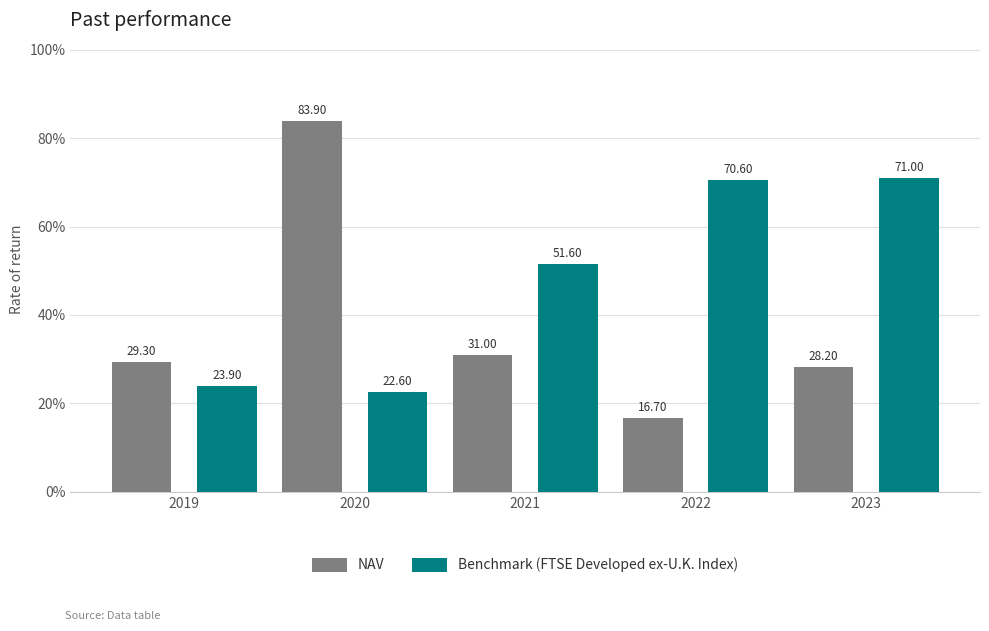

Which series has the largest total across all categories?

Benchmark (FTSE Developed ex-U.K. Index)